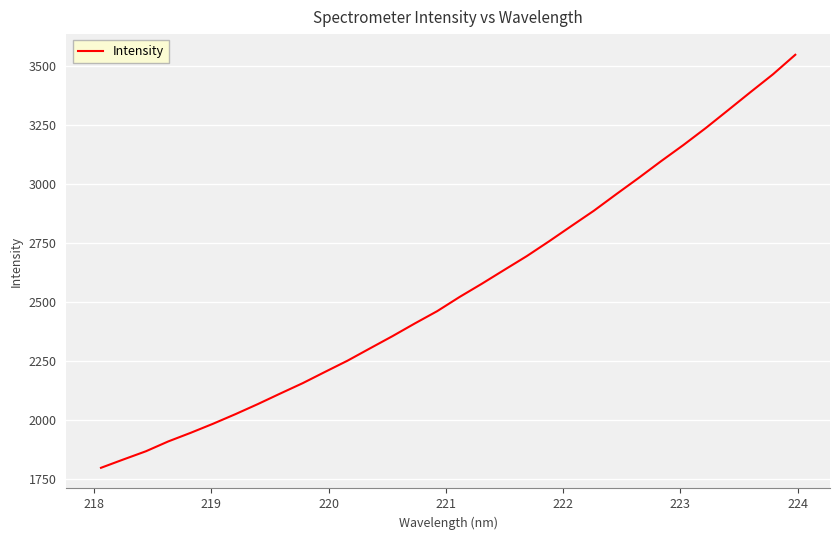

What is the smallest value displayed?

1797.4